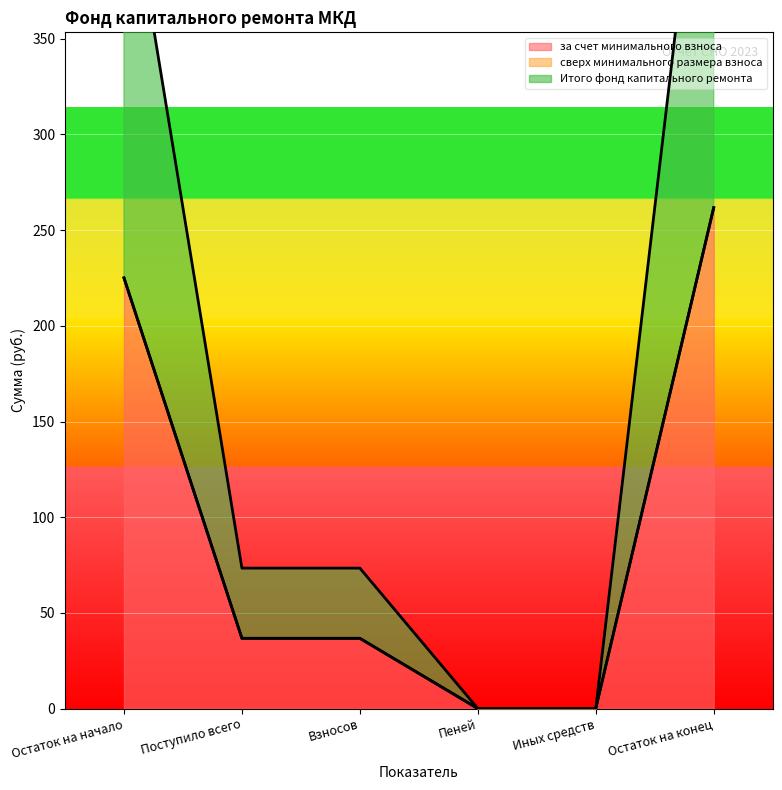

How many values in the за счет минимального взноса series exceed 36?

4